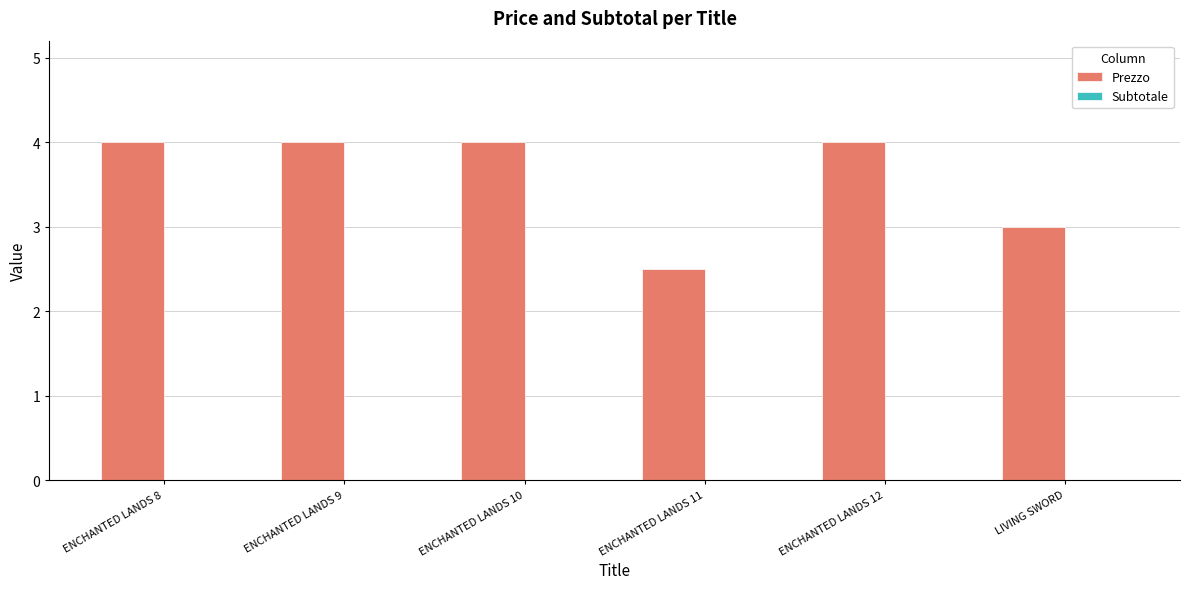

Between ENCHANTED LANDS 11 and ENCHANTED LANDS 10, which is larger?

ENCHANTED LANDS 10